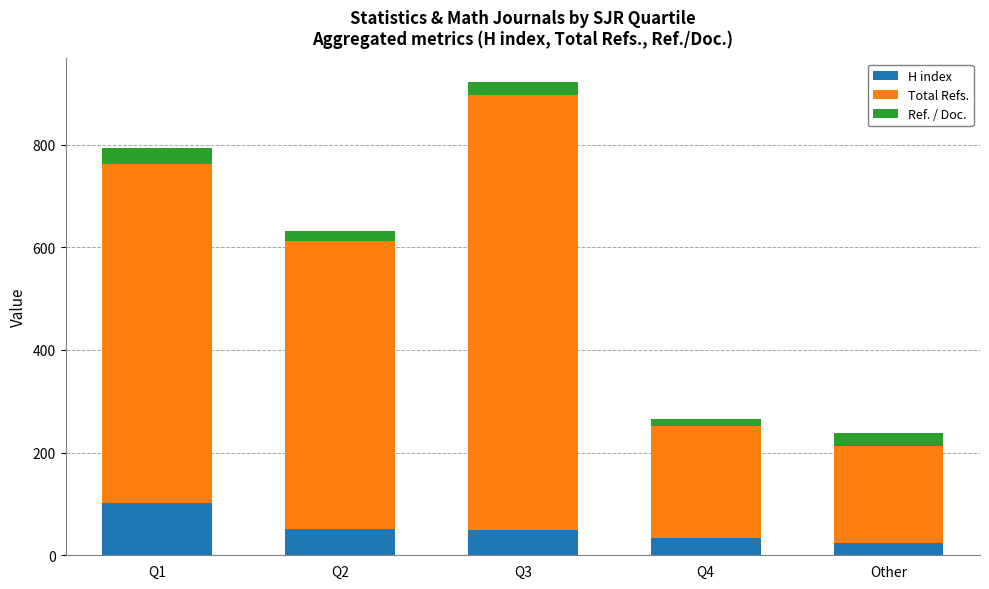

How many bars are there in total?

5